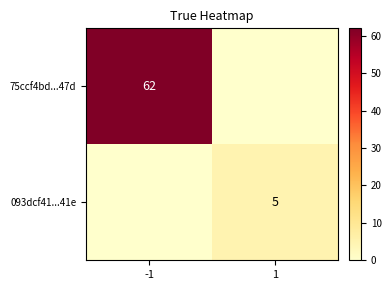

The value of 093dcf41...41e at 1 is 5. True or false?

True